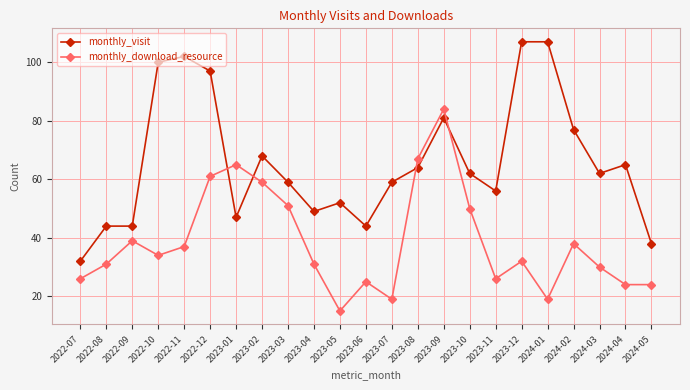

Is the value of monthly_download_resource at 2023-11 greater than the value of monthly_visit at 2024-05?

No